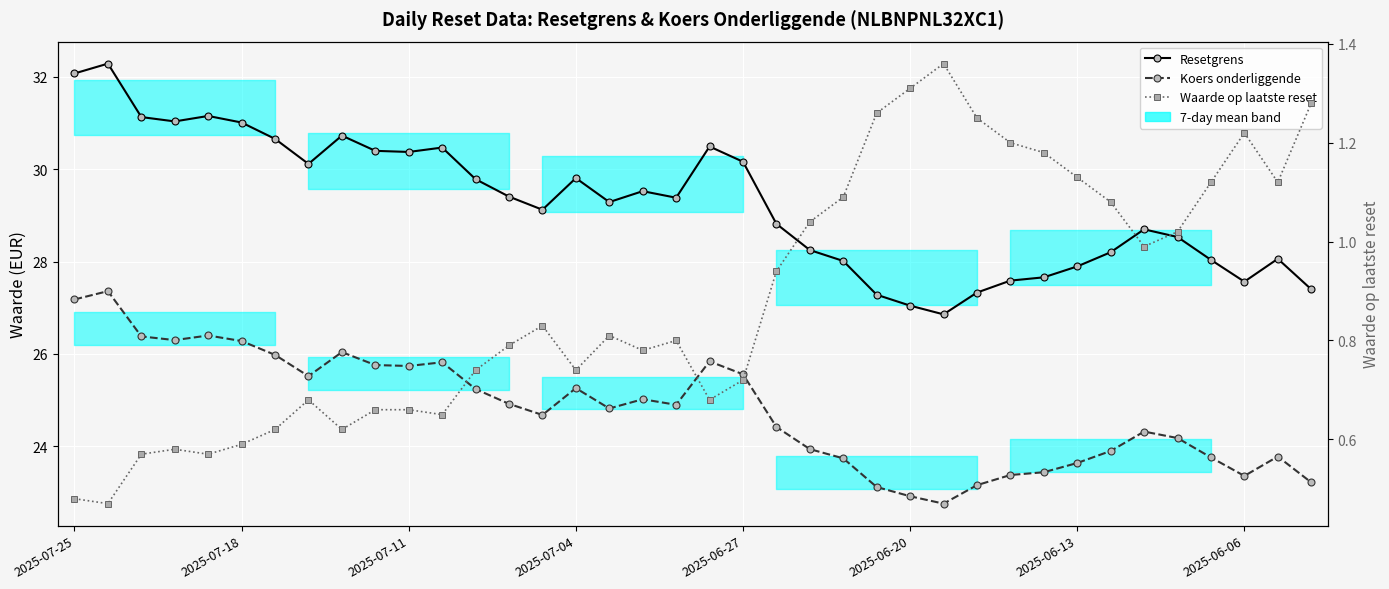

Which series has the largest total across all categories?

Resetgrens